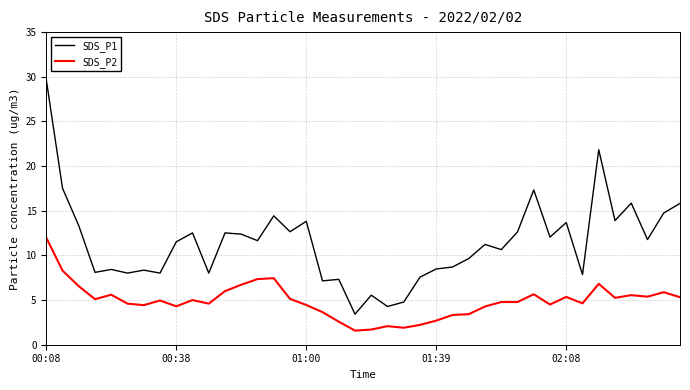

Which series has the largest total across all categories?

SDS_P1